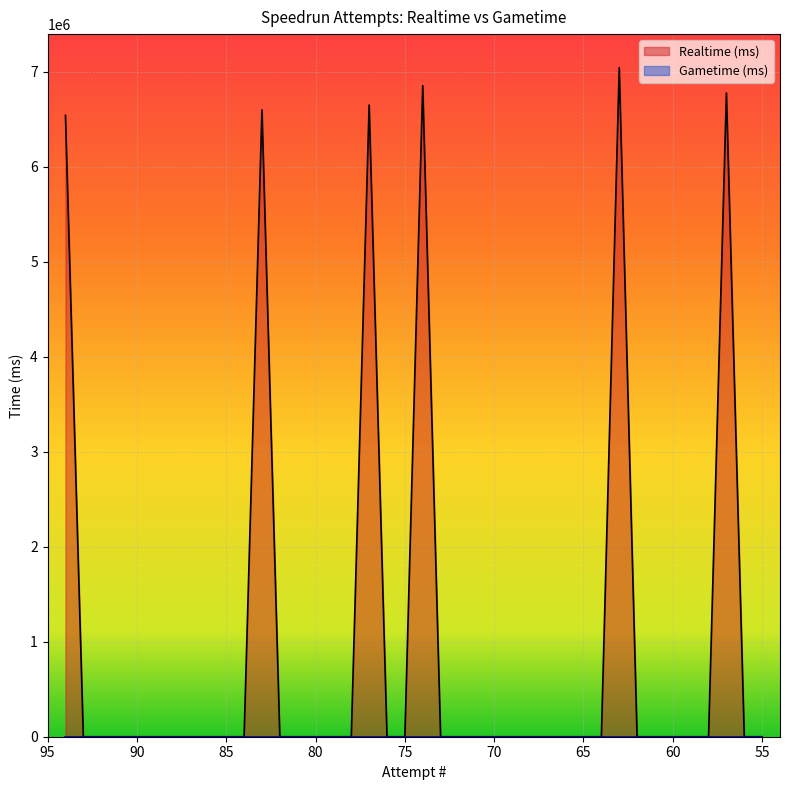

Reading right to left, extract all data points from this chart.

55=0	56=0	57=6774876	58=0	59=0	60=0	61=0	62=0	63=7042374	64=0	65=0	66=0	67=0	68=0	69=0	70=0	71=0	72=0	73=0	74=6852012	75=0	76=0	77=6648073	78=0	79=0	80=0	81=0	82=0	83=6597024	84=0	85=0	86=0	87=0	88=0	89=0	90=0	91=0	92=0	93=0	94=6539178